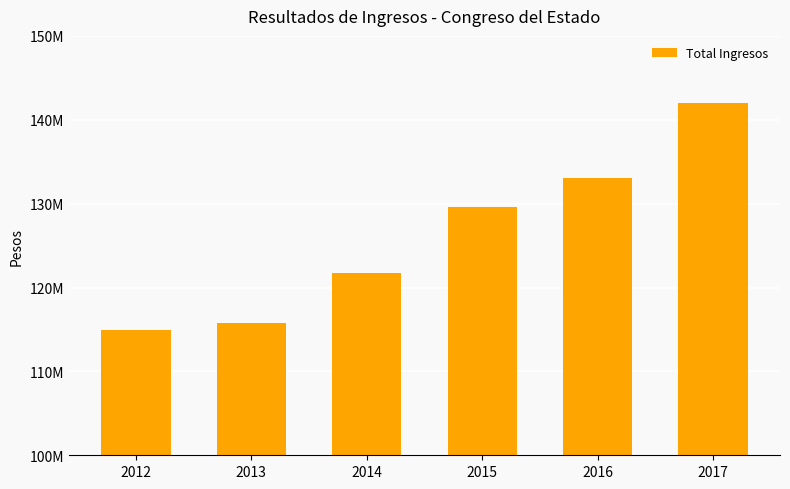

What is the ratio of the value at 2014 to the value at 2012?

1.1